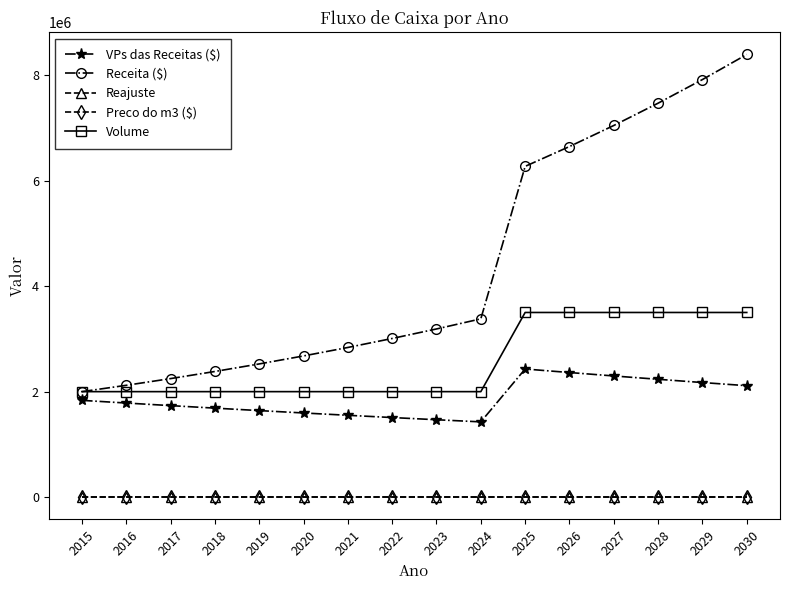

Reading left to right, list all the values displayed in this chart.

VPs das Receitas ($): 1834862.4	1784361.6	1735250.7	1687491.5	1641046.8	1595880.4	1551957.1	1509242.6	1467703.9	1427308.3	2429043.1	2362188.7	2297174.3	2233949.3	2172464.5	2112671.9
Receita ($): 2000000.0	2120000.0	2247200.0	2382032.0	2524953.9	2676451.2	2837038.2	3007260.5	3187696.1	3378957.9	6267966.9	6644045.0	7042687.7	7465248.9	7913163.8	8387953.7
Reajuste: 1.0	1.1	1.1	1.2	1.3	1.3	1.4	1.5	1.6	1.7	1.8	1.9	2.0	2.1	2.3	2.4
Preco do m3 ($): 1.0	1.1	1.1	1.2	1.3	1.3	1.4	1.5	1.6	1.7	1.8	1.9	2.0	2.1	2.3	2.4
Volume: 2000000.0	2000000.0	2000000.0	2000000.0	2000000.0	2000000.0	2000000.0	2000000.0	2000000.0	2000000.0	3500000.0	3500000.0	3500000.0	3500000.0	3500000.0	3500000.0